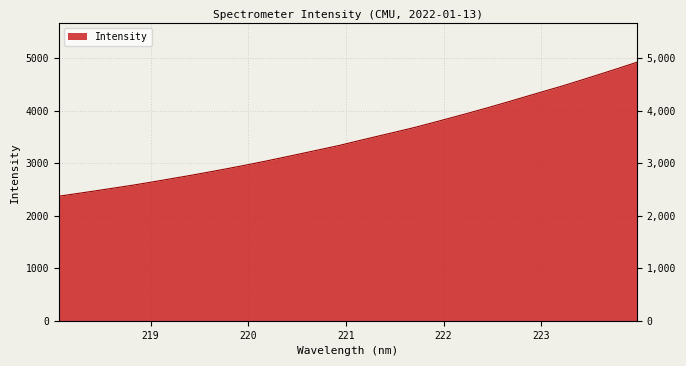

Rank the categories by value from lowest to highest.

218.0596, 218.2508, 218.442, 218.6332, 218.8244, 219.0156, 219.2067, 219.3979, 219.589, 219.7801, 219.9712, 220.1623, 220.3533, 220.5444, 220.7354, 220.9264, 221.1174, 221.3083, 221.4993, 221.6902, 221.8812, 222.0721, 222.263, 222.4538, 222.6447, 222.8355, 223.0264, 223.2172, 223.408, 223.5987, 223.7895, 223.9802